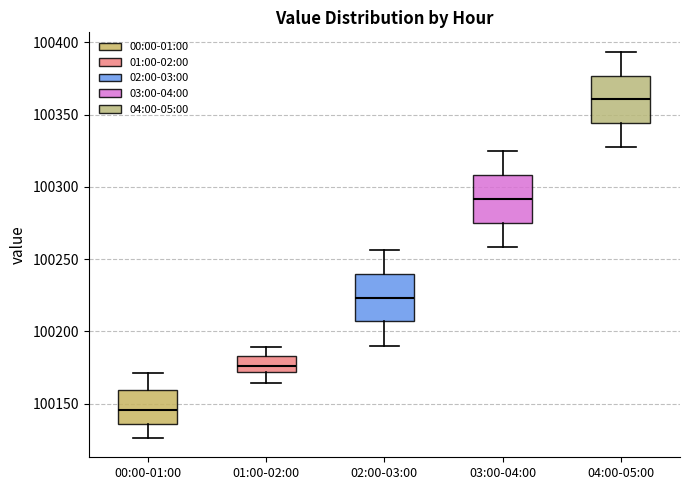

Reading left to right, read every box against the y-axis: the position of its median line, the range the box covers, and the ends of its whiskers. The values are not printed on the chart, so give them approximately, as read against the axis.

00:00-01:00: median 100145, box 100135 to 100160, whiskers 100125 to 100170
01:00-02:00: median 100175, box 100170 to 100185, whiskers 100165 to 100190
02:00-03:00: median 100225, box 100205 to 100240, whiskers 100190 to 100255
03:00-04:00: median 100290, box 100275 to 100310, whiskers 100260 to 100325
04:00-05:00: median 100360, box 100345 to 100375, whiskers 100325 to 100395